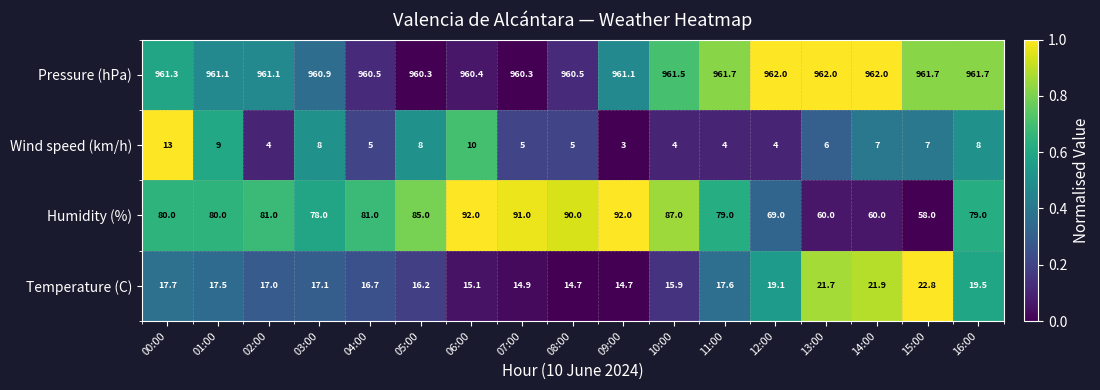

Is the value of Humidity (%) at 08:00 greater than the value of Pressure (hPa) at 01:00?

No